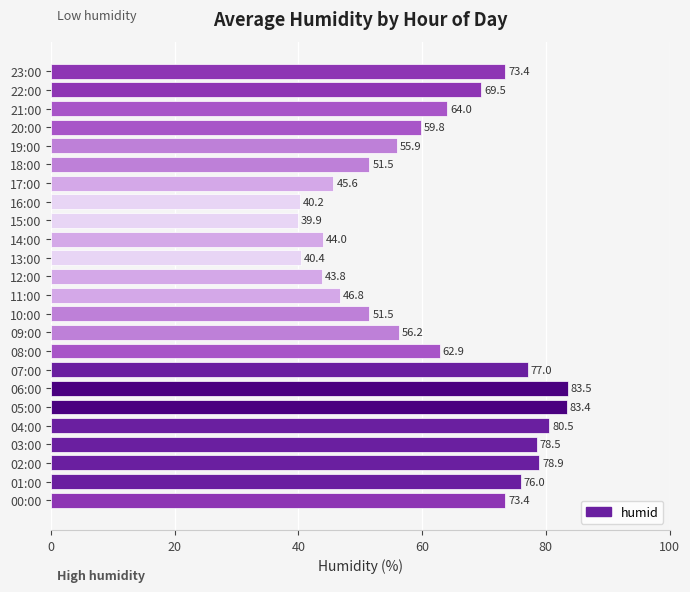

Which has a higher value, 23:00 or 13:00?

23:00